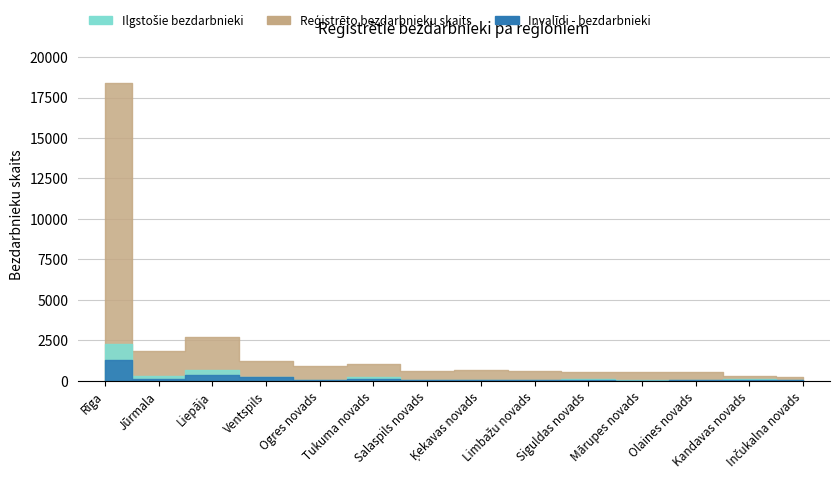

True or false: Reģistrēto bezdarbnieku skaits has more than 2 points higher than both neighbors.

True